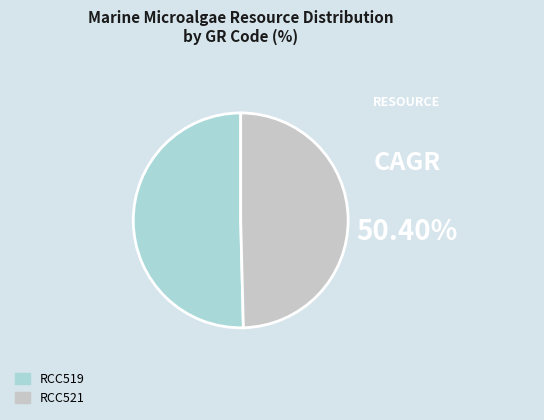

Does RCC519 represent more than half of the total?

Yes